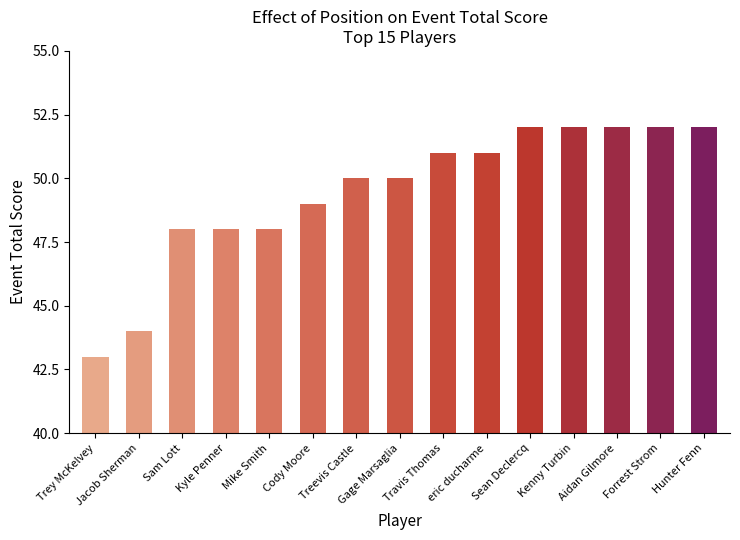

Approximately how many times larger is the value at Jacob Sherman compared to Treevis Castle?

0.9